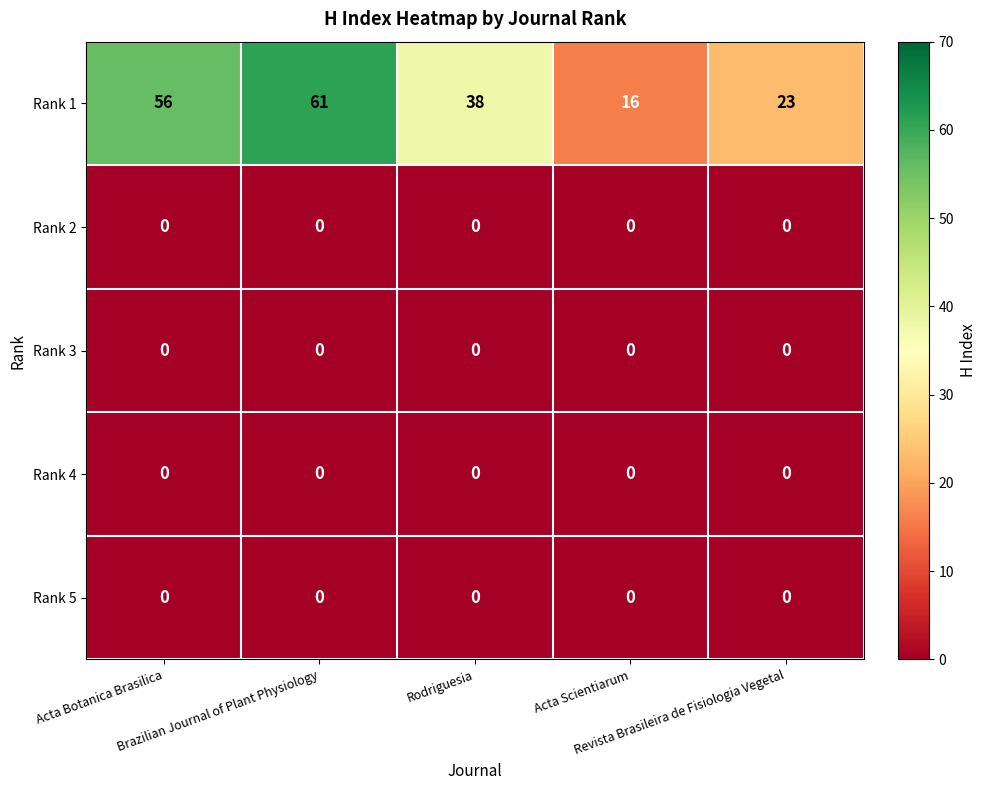

How many categories are shown in the chart?

5